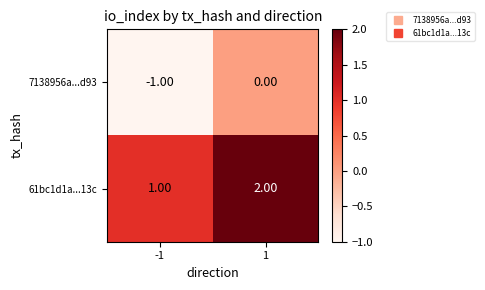

Rank the categories by 61bc1d1a...13c value from highest to lowest.

1, -1